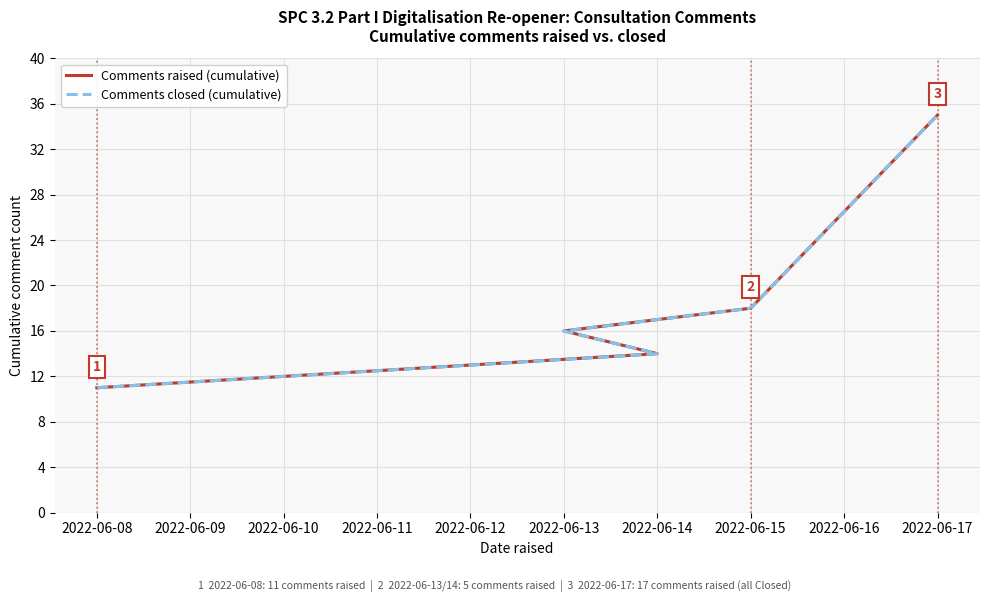

True or false: Comments raised (cumulative) and Comments closed (cumulative) cross at least once.

False